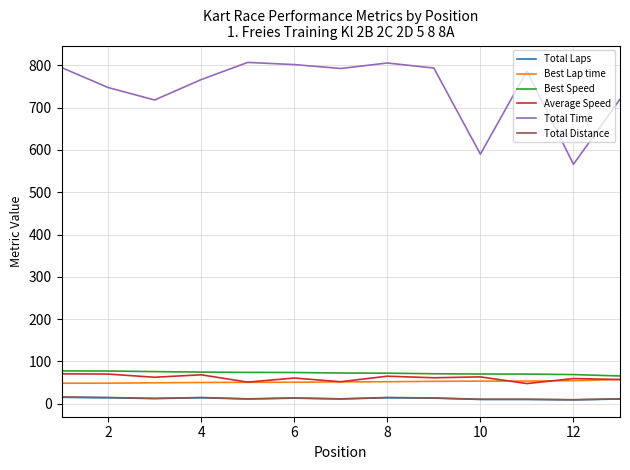

True or false: Total Time has more than 2 interior local peaks.

True